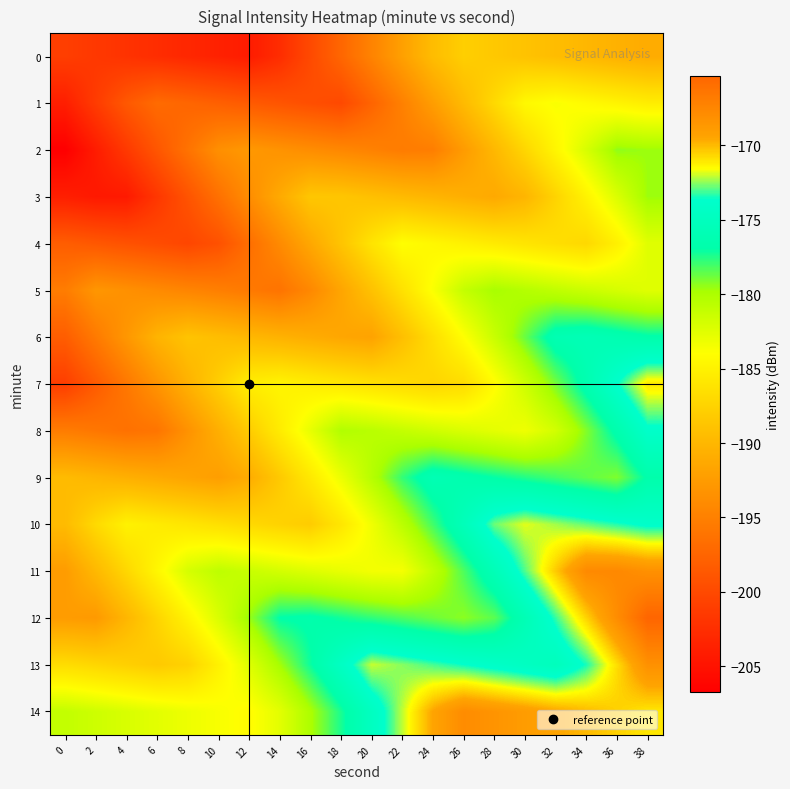

Reading right to left, transcribe all the data shown in this chart.

0: 38=-191.0	36=-190.5	34=-190.0	32=-189.5	30=-188.9	28=-188.4	26=-187.9	24=-189.5	22=-192.1	20=-194.7	18=-197.4	16=-200.0	14=-202.6	12=-204.2	10=-203.7	8=-203.1	6=-202.6	4=-202.1	2=-201.6	0=-201.0
1: 38=-185.3	36=-184.8	34=-184.3	32=-183.7	30=-184.4	28=-187.1	26=-189.7	24=-192.3	22=-194.9	20=-197.6	18=-200.1	16=-199.5	14=-199.0	12=-198.5	10=-198.0	8=-197.4	6=-196.9	4=-198.6	2=-201.3	0=-203.9
2: 38=-179.6	36=-179.4	34=-182.0	32=-184.6	30=-187.3	28=-189.9	26=-192.5	24=-195.2	22=-195.4	20=-194.9	18=-194.3	16=-193.8	14=-193.3	12=-192.8	10=-193.6	8=-196.2	6=-198.9	4=-201.5	2=-204.1	0=-206.8
3: 38=-179.6	36=-182.2	34=-184.9	32=-187.5	30=-190.1	28=-191.3	26=-190.7	24=-190.2	22=-189.7	20=-189.2	18=-188.6	16=-188.6	14=-191.2	12=-193.8	10=-196.5	8=-199.1	6=-201.7	4=-204.3	2=-204.4	0=-203.9
4: 38=-182.5	36=-185.1	34=-187.1	32=-186.6	30=-186.1	28=-185.6	26=-185.0	24=-184.5	22=-184.0	20=-186.2	18=-188.8	16=-191.4	14=-194.0	12=-196.7	10=-199.3	8=-200.3	6=-199.8	4=-199.2	2=-198.7	0=-198.2
5: 38=-182.5	36=-181.9	34=-181.4	32=-180.9	30=-180.4	28=-179.8	26=-181.1	24=-183.7	22=-186.4	20=-189.0	18=-191.6	16=-194.3	14=-196.2	12=-195.6	10=-195.1	8=-194.6	6=-194.0	4=-193.5	2=-193.0	0=-195.3
6: 38=-176.8	36=-176.2	34=-175.7	32=-176.1	30=-178.7	28=-181.3	26=-184.0	24=-186.6	22=-189.2	20=-191.9	18=-191.5	16=-191.0	14=-190.4	12=-189.9	10=-189.4	8=-188.9	6=-190.3	4=-192.9	2=-195.6	0=-198.2
7: 38=-171.0	36=-173.7	34=-176.3	32=-178.9	30=-181.6	28=-184.2	26=-186.8	24=-187.4	22=-186.8	20=-186.3	18=-185.8	16=-185.2	14=-184.7	12=-185.2	10=-187.9	8=-190.5	6=-193.1	4=-195.8	2=-198.4	0=-201.0
8: 38=-173.9	36=-176.5	34=-179.2	32=-181.8	30=-183.2	28=-182.7	26=-182.2	24=-181.6	22=-181.1	20=-180.6	18=-180.2	16=-182.8	14=-185.5	12=-188.1	10=-190.7	8=-193.4	6=-196.0	4=-196.4	2=-195.9	0=-195.3
9: 38=-176.8	36=-179.1	34=-178.6	32=-178.0	30=-177.5	28=-177.0	26=-176.5	24=-175.9	22=-177.8	20=-180.4	18=-183.1	16=-185.7	14=-188.3	12=-191.0	10=-192.2	8=-191.7	6=-191.2	4=-190.7	2=-190.1	0=-189.6
10: 38=-173.9	36=-173.4	34=-172.8	32=-172.3	30=-171.8	28=-172.8	26=-175.4	24=-178.0	22=-180.7	20=-183.3	18=-185.9	16=-188.1	14=-187.6	12=-187.1	10=-186.5	8=-186.0	6=-185.5	4=-184.9	2=-187.0	0=-189.6
11: 38=-168.2	36=-167.7	34=-167.7	32=-170.4	30=-173.0	28=-175.6	26=-178.3	24=-180.9	22=-183.5	20=-183.4	18=-182.9	16=-182.4	14=-181.9	12=-181.3	10=-180.8	8=-181.9	6=-184.6	4=-187.2	2=-189.8	0=-192.5
12: 38=-165.3	36=-168.0	34=-170.6	32=-173.2	30=-175.9	28=-178.5	26=-179.3	24=-178.8	22=-178.3	20=-177.7	18=-177.2	16=-176.7	14=-176.9	12=-179.5	10=-182.2	8=-184.8	6=-187.4	4=-190.1	2=-192.7	0=-192.5
13: 38=-168.2	36=-170.8	34=-173.4	32=-175.2	30=-174.6	28=-174.1	26=-173.6	24=-173.1	22=-172.5	20=-172.0	18=-174.5	16=-177.1	14=-179.8	12=-182.4	10=-185.0	8=-187.7	6=-188.3	4=-187.8	2=-187.3	0=-186.8
14: 38=-171.0	36=-170.5	34=-170.0	32=-169.5	30=-168.9	28=-168.4	26=-167.9	24=-169.5	22=-172.1	20=-174.7	18=-177.4	16=-180.0	14=-182.6	12=-184.2	10=-183.7	8=-183.1	6=-182.6	4=-182.1	2=-181.6	0=-181.0